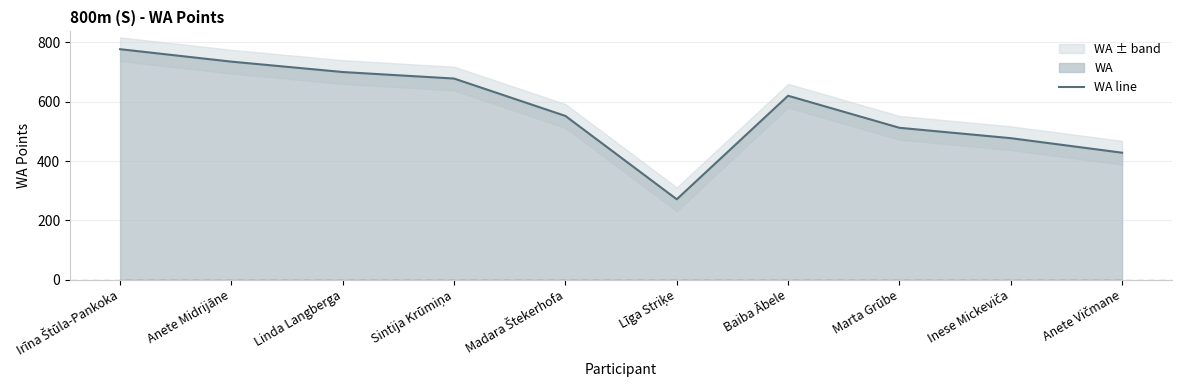

What is the value of the 6th point from the left?

271